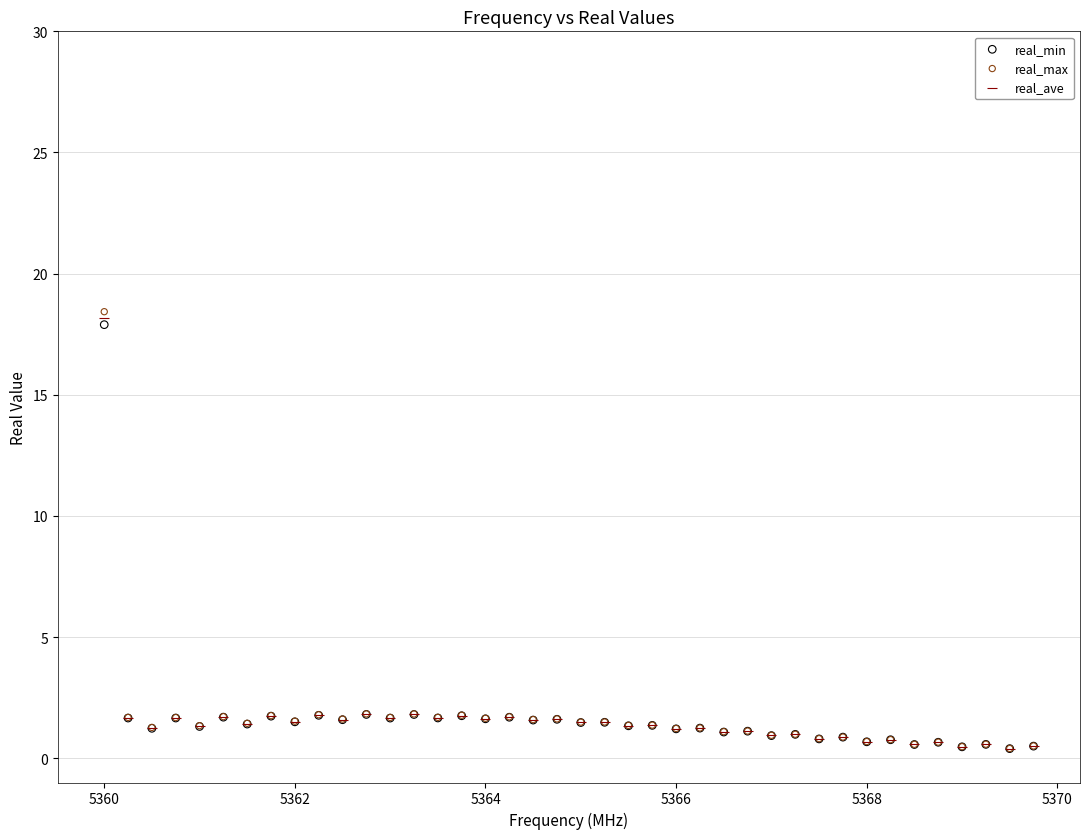

What are all the series names shown in the legend?

real_min, real_max, real_ave